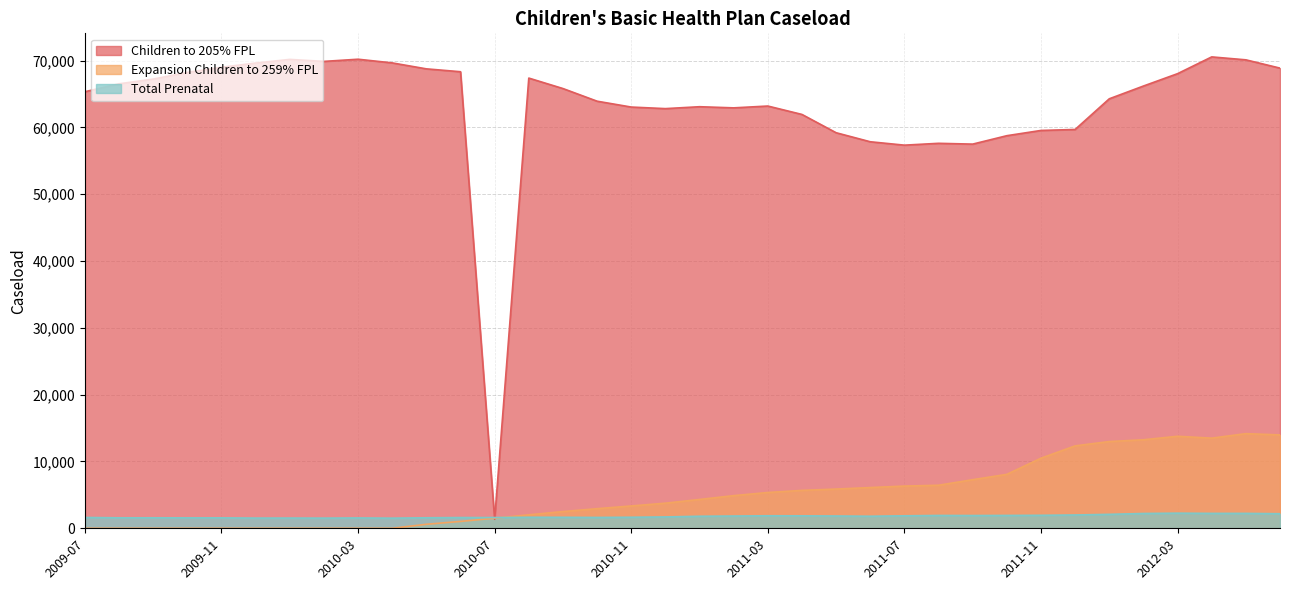

What is the difference between the Expansion Children to 259% FPL values at 2011-02 and 2012-05?

9281